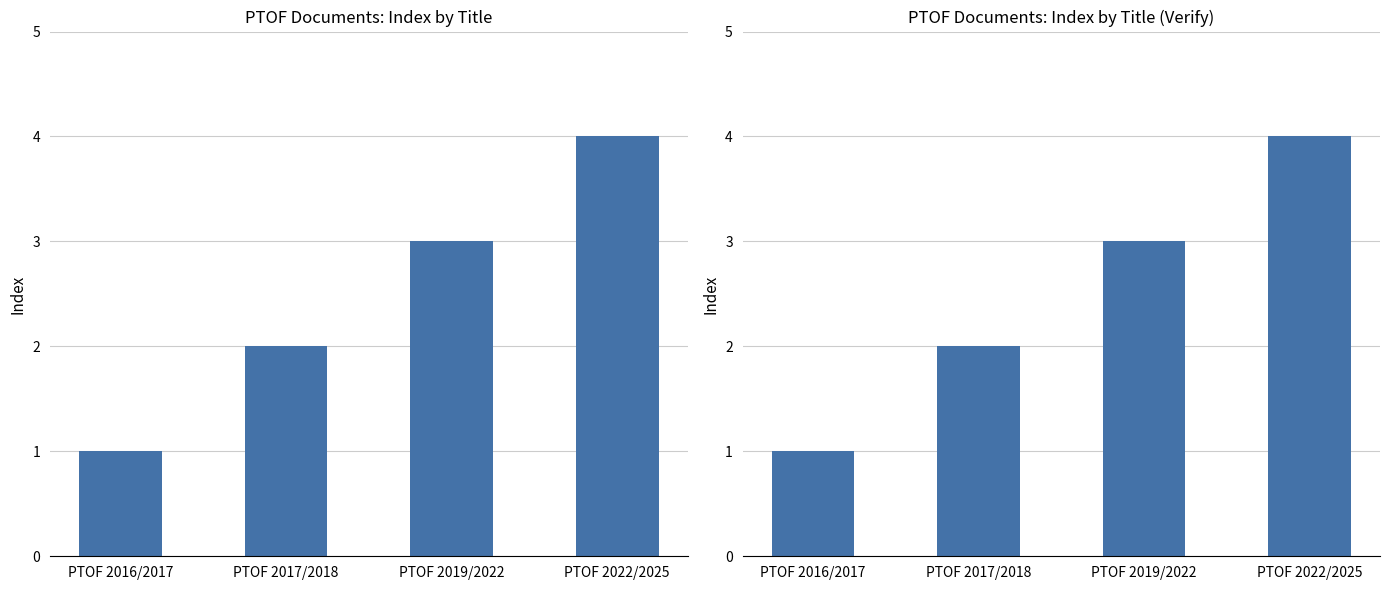

What is the difference between the values at PTOF 2019/2022 and PTOF 2022/2025?

1